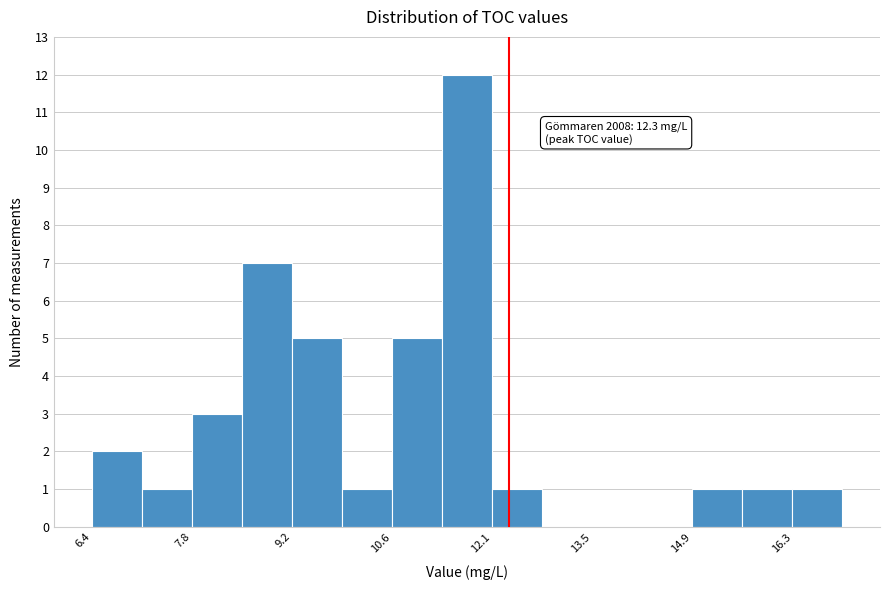

Around what value on the x-axis is the tallest bar? Give the approximate position of its centre, as read against the axis.

11.8